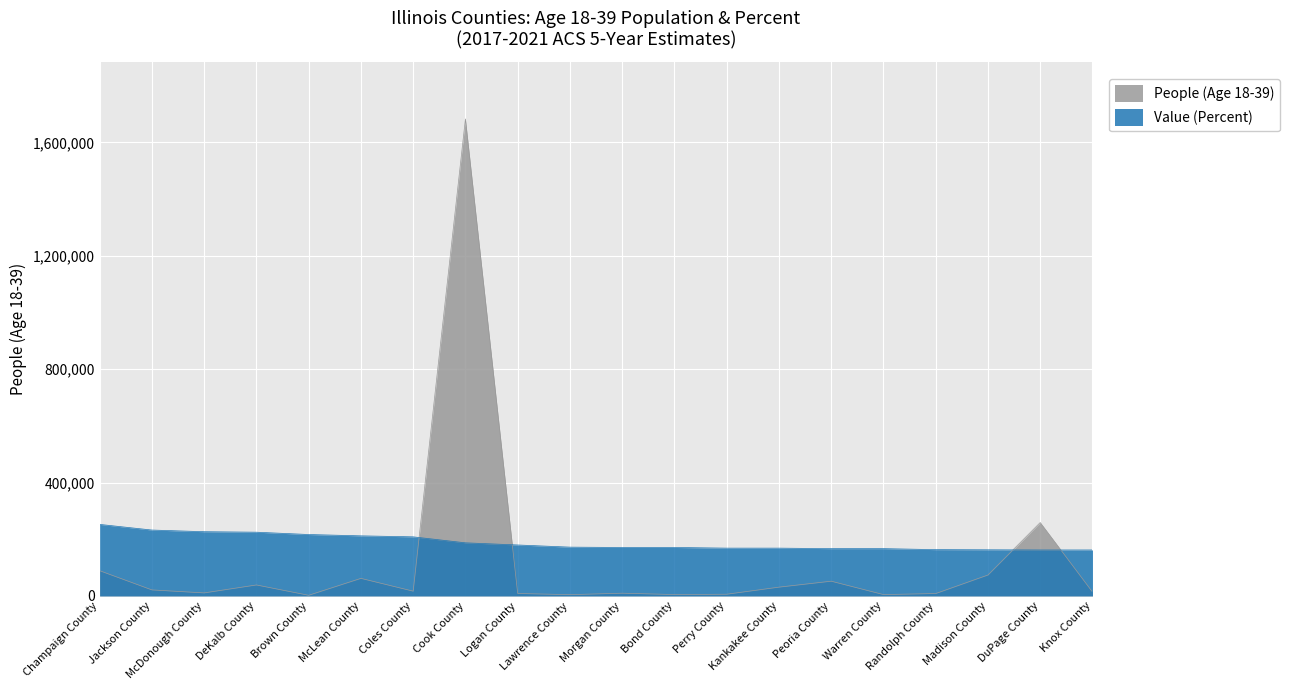

What position from the left is Peoria County?

15